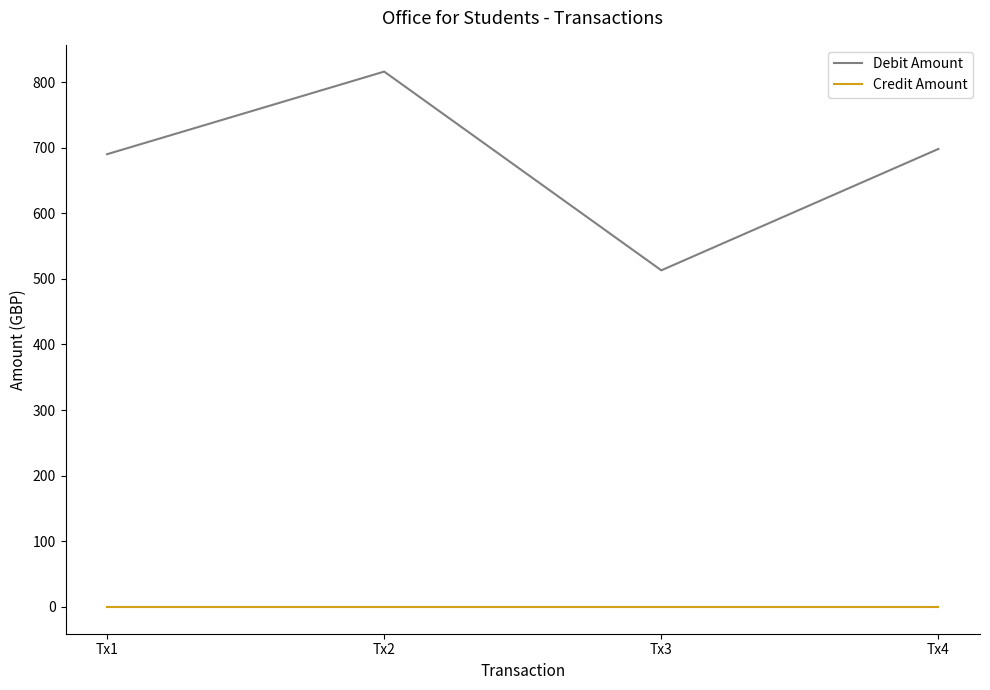

Rank the series by their average value, from lowest to highest.

Credit Amount, Debit Amount